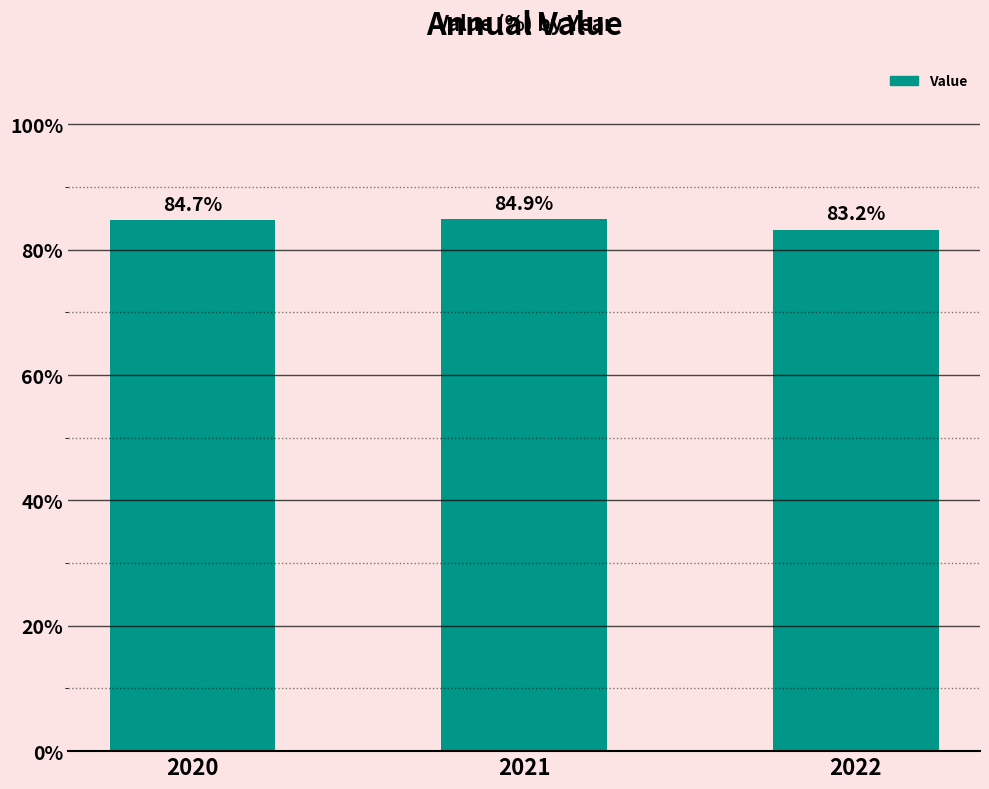

The chart shows a value of 84.9 at 2021. True or false?

True